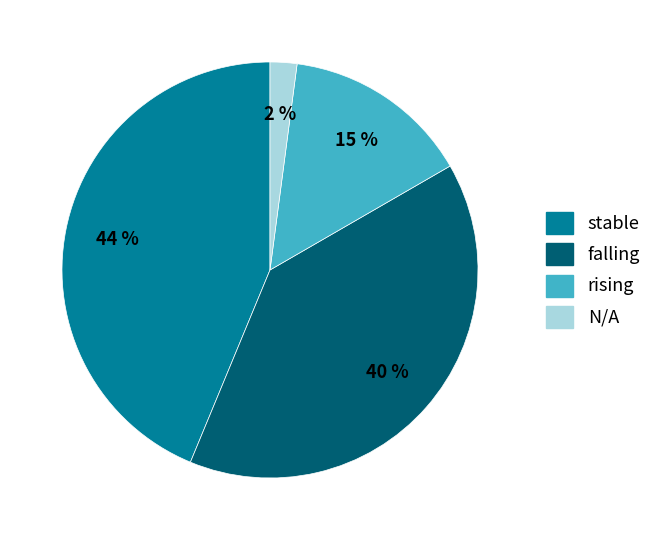

Which category has the biggest portion of the pie?

stable